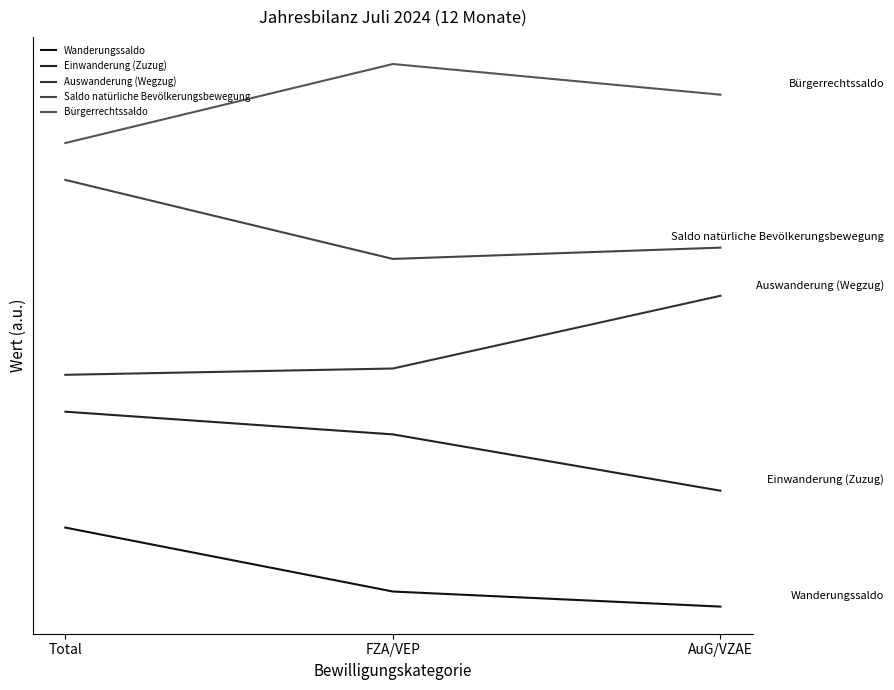

Rank the series by their average value, from highest to lowest.

Bürgerrechtssaldo, Saldo natürliche Bevölkerungsbewegung, Auswanderung (Wegzug), Einwanderung (Zuzug), Wanderungssaldo